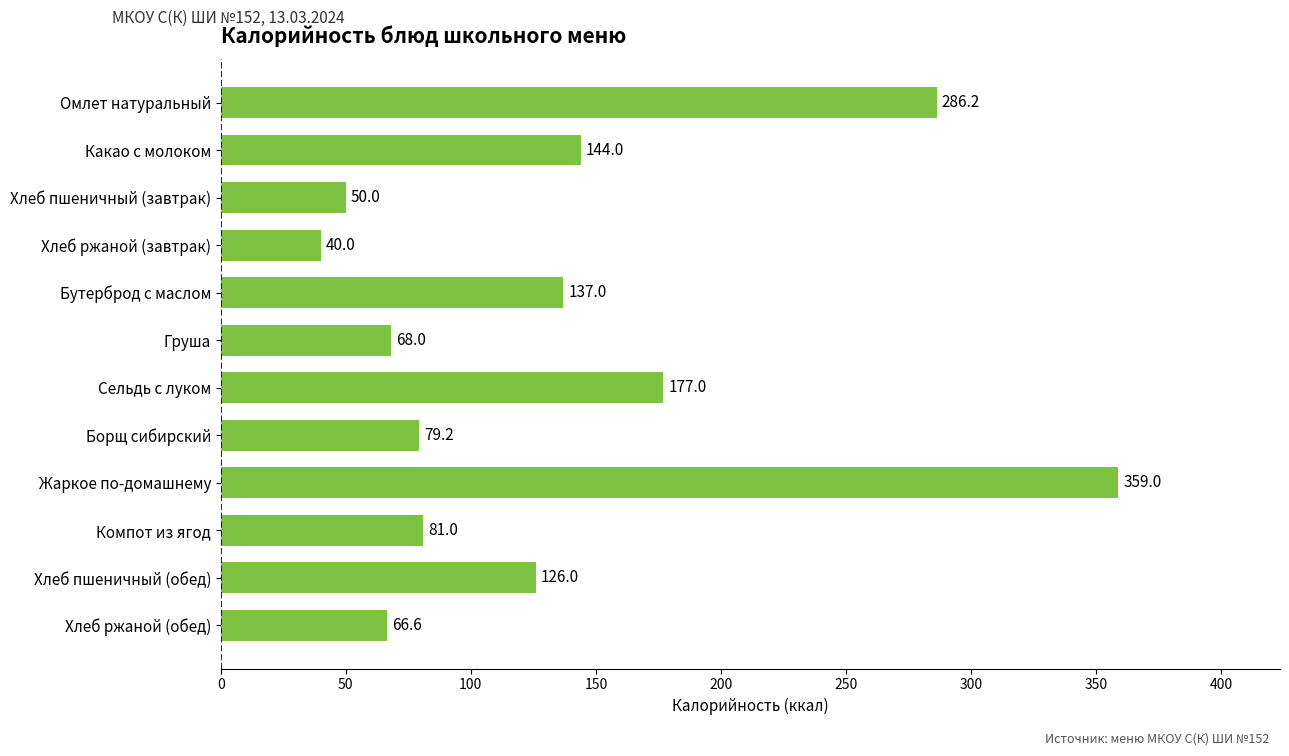

Which has a higher value, Хлеб ржаной (завтрак) or Какао с молоком?

Какао с молоком